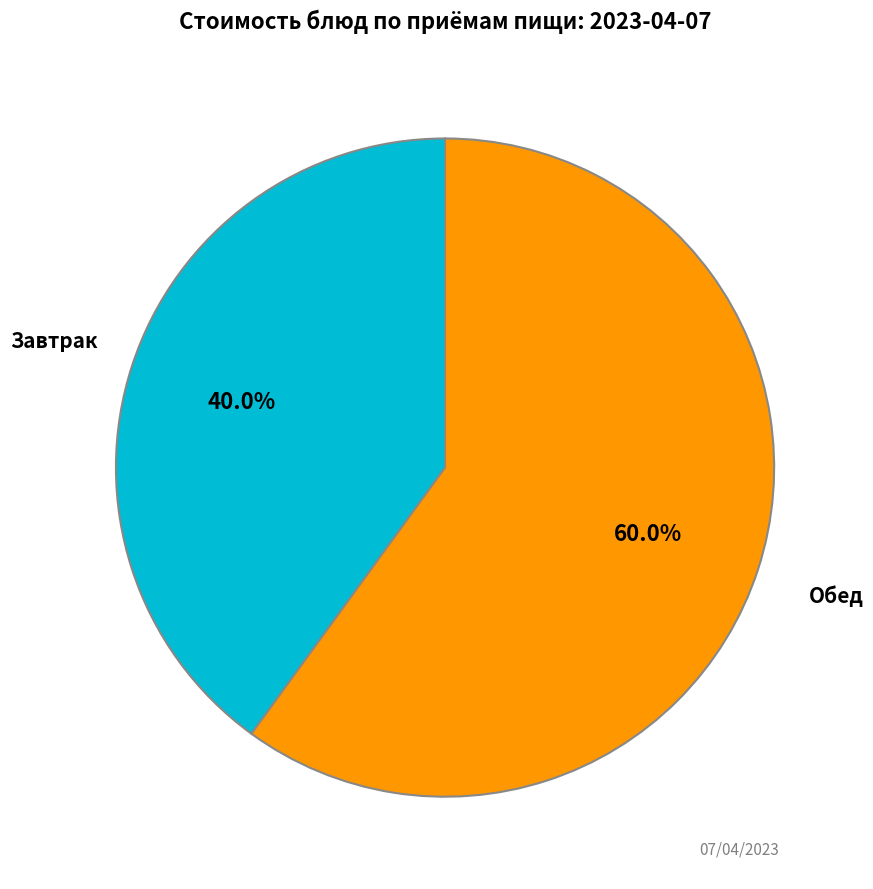

What percentage is NOT represented by Завтрак?

60.0%